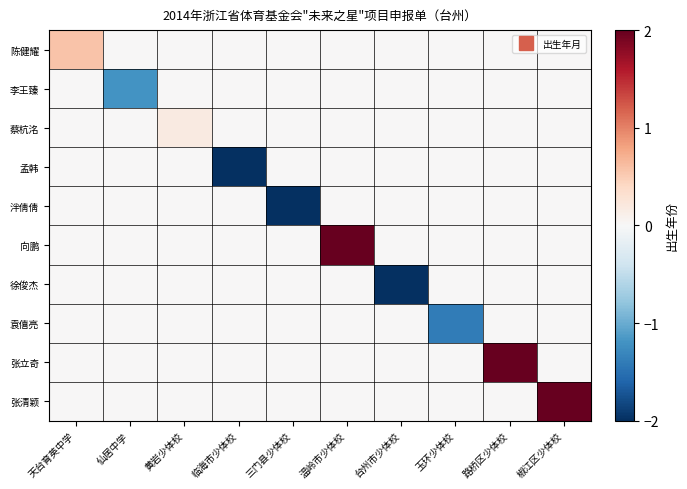

What is the difference between the highest and lowest values at 台州市少体校?

3.4